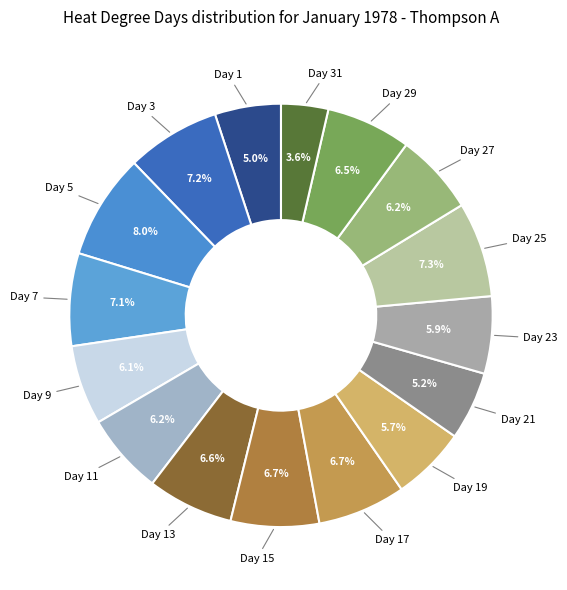

Is there any slice that represents more than half of the pie?

No